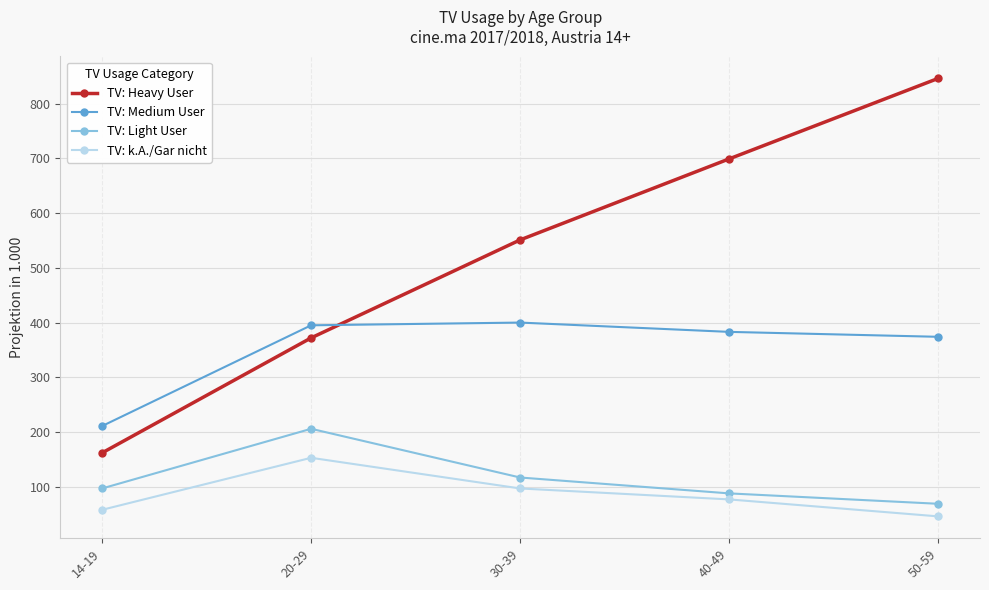

What is the average value of the TV: Medium User series?

353